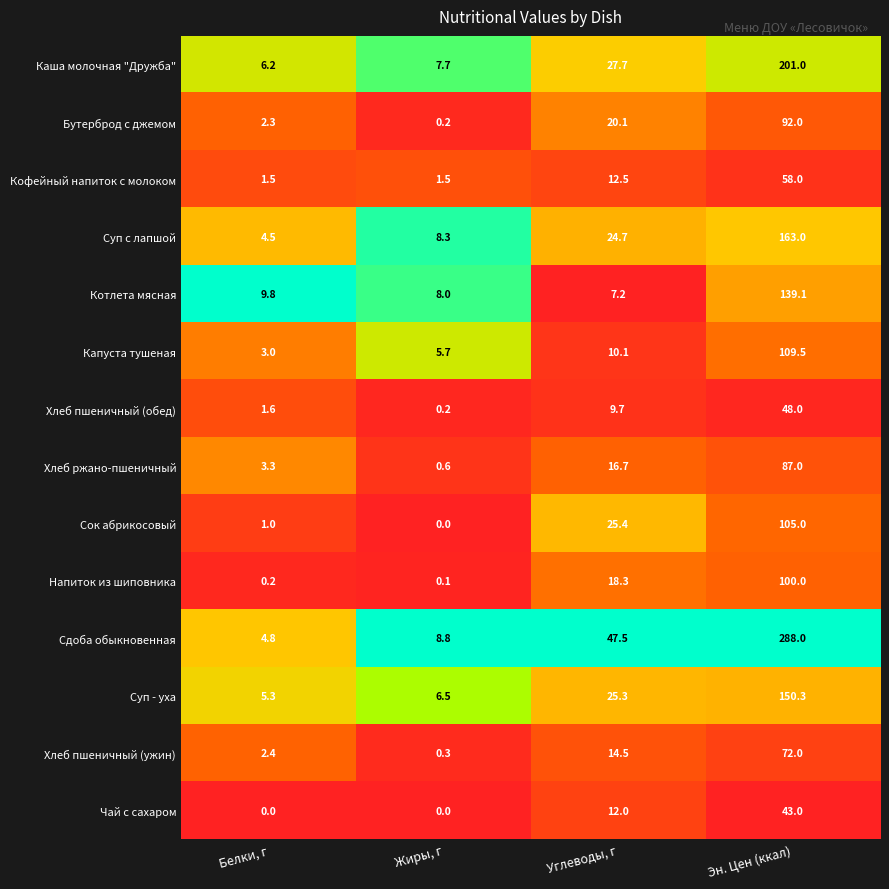

The value of Кофейный напиток с молоком at Белки, г is 0.6. True or false?

False